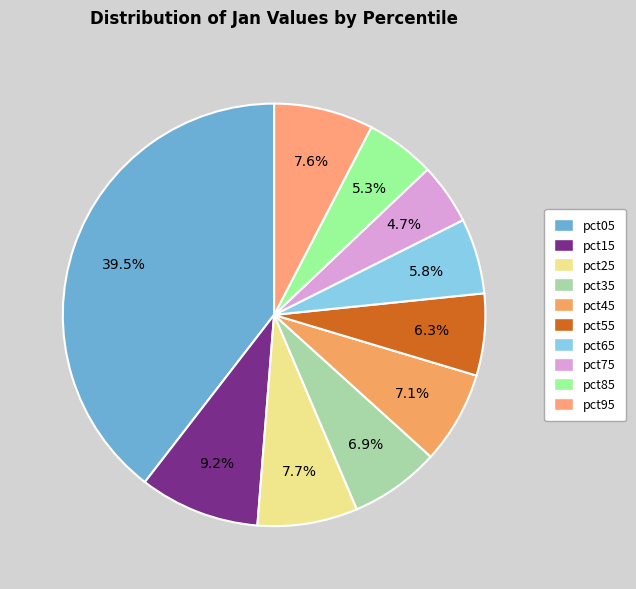

Which category has the smallest portion of the pie?

pct75